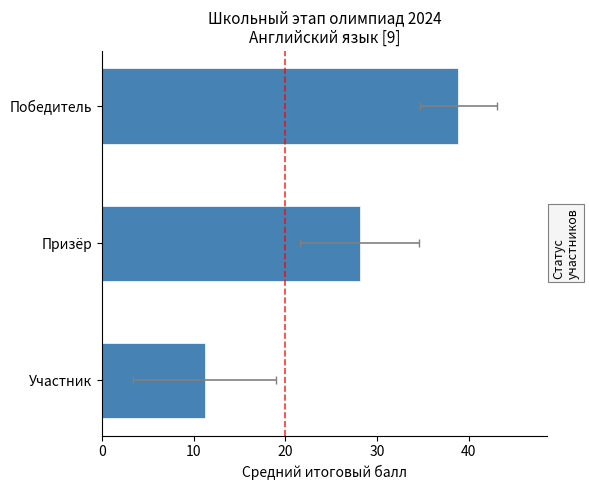

The chart shows a value of 38.9 at Победитель. True or false?

True